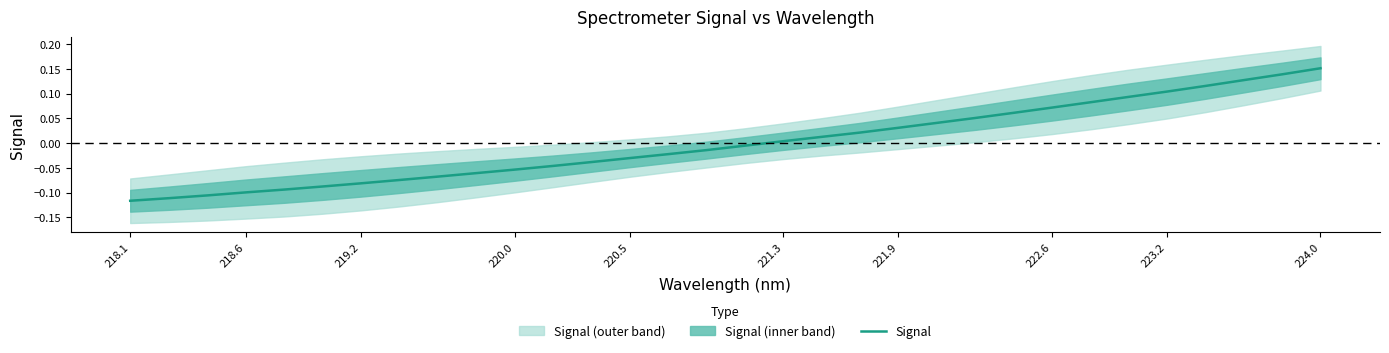

True or false: Signal has a value of -0.0 at 220.0.

False